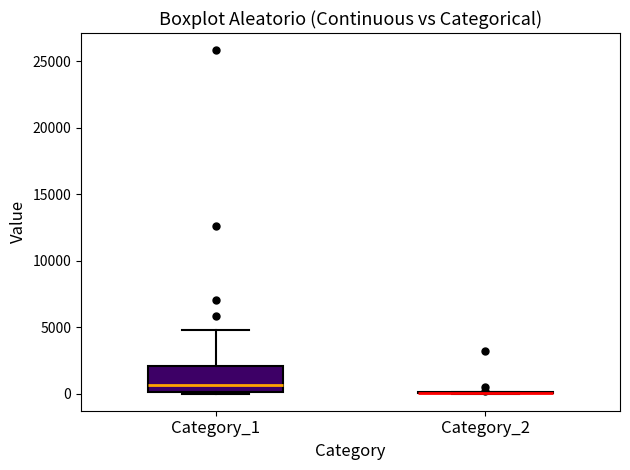

Reading left to right, read every box against the y-axis: the position of its median line, the range the box covers, and the ends of its whiskers. The values are not printed on the chart, so give them approximately, as read against the axis.

Category_1: median 500, box 0 to 2000, whiskers 0 to 5000
Category_2: box collapsed to a line at 0, whiskers 0 to 0